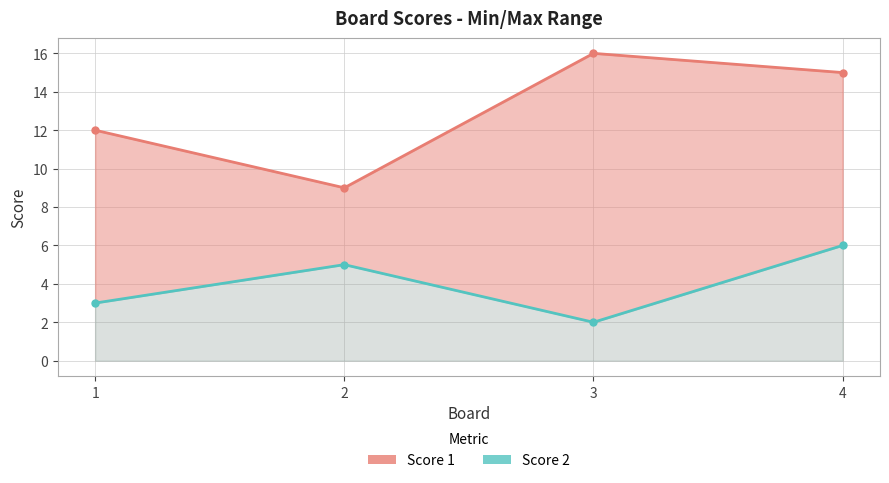

Where does the Score 2 series first go above 5?

4